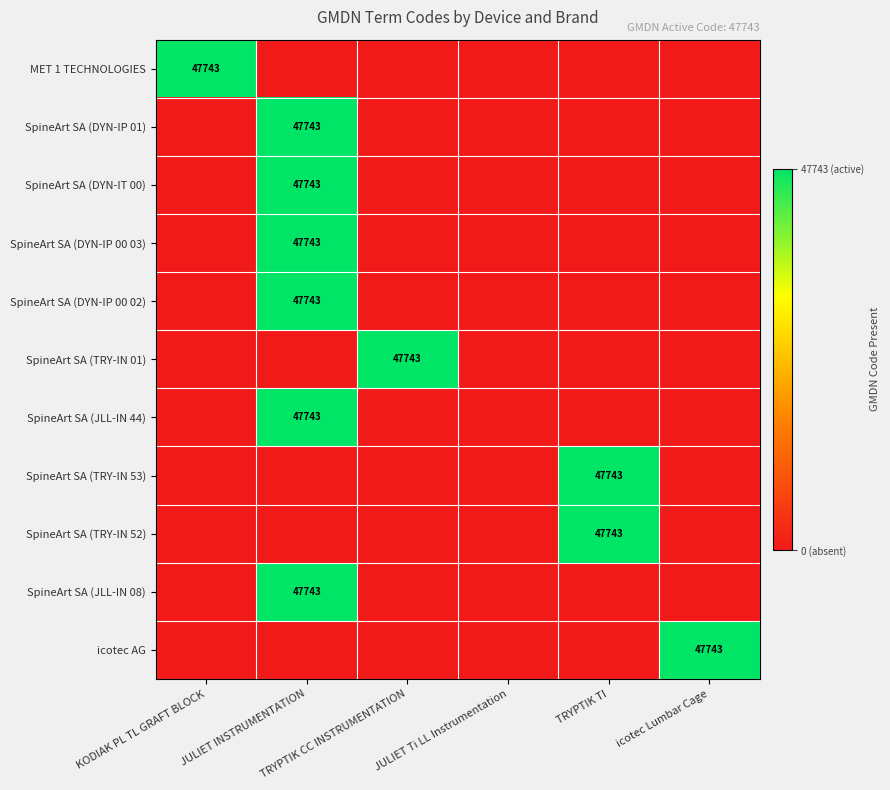

Which series has the largest total across all categories?

MET 1 TECHNOLOGIES